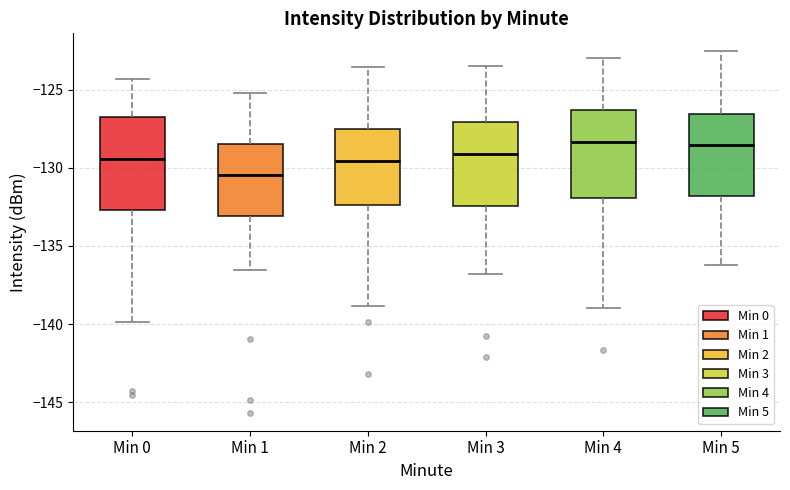

Where is the lower edge of the box for Min 1 on the y-axis? The values are not printed on the chart, so give them approximately, as read against the axis.

-133.0